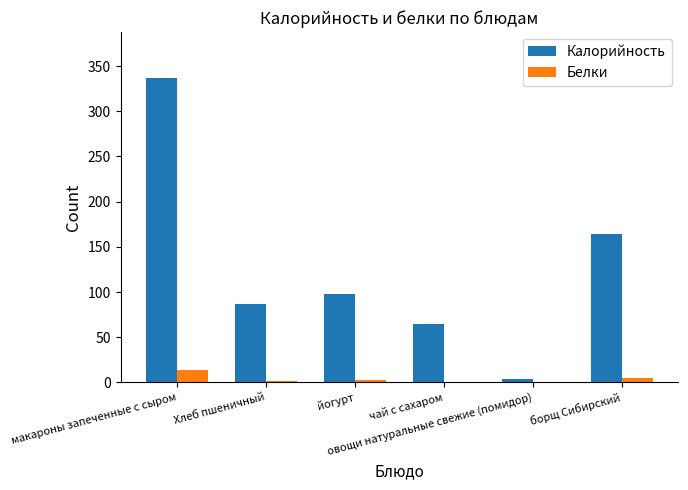

Count the number of data series in this chart.

2